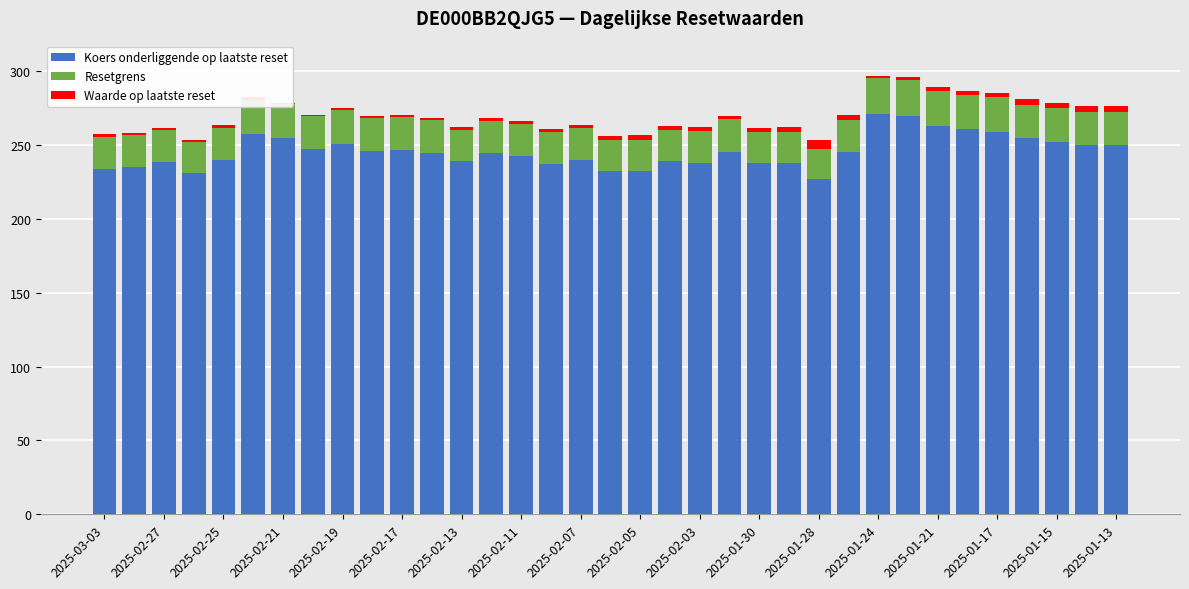

True or false: Resetgrens has a value of 21.8 at 2025-02-11.

True